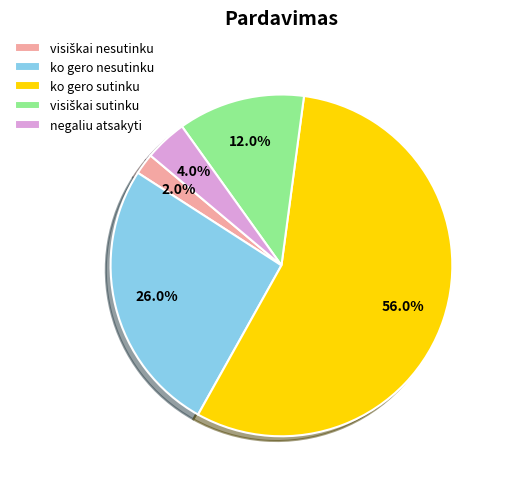

How many slices are in this pie chart?

5